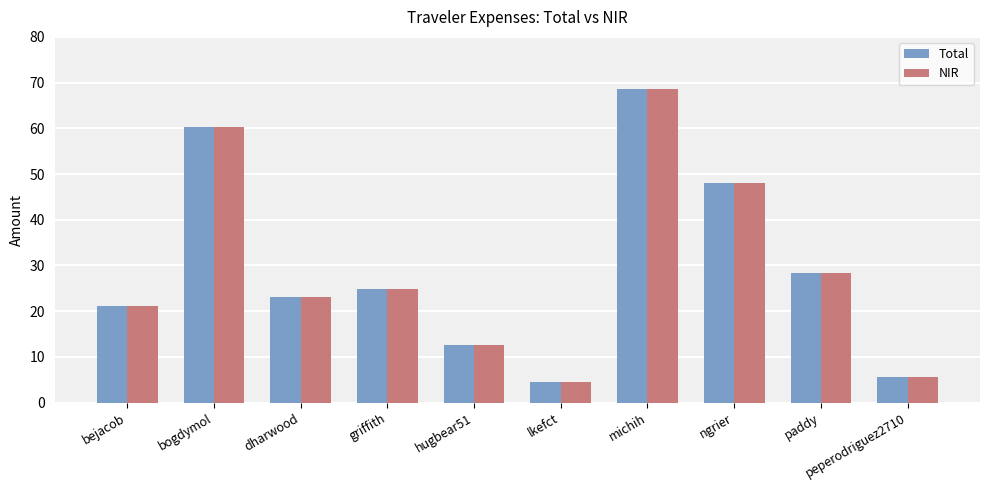

What is the difference between the second highest and minimum values in the Total series?

55.7